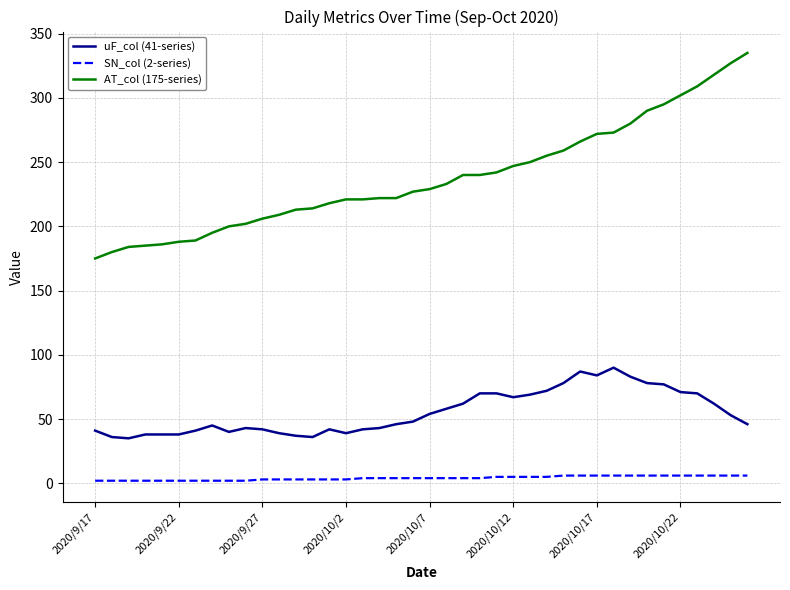

List the series in order of their overall mean, highest first.

AT_col (175-series), uF_col (41-series), SN_col (2-series)